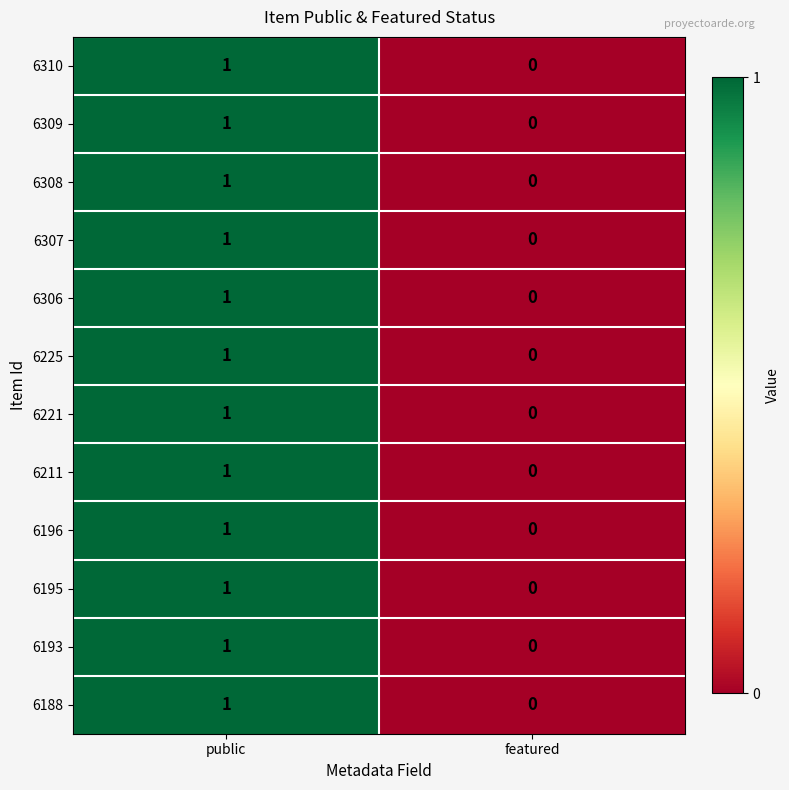

How many series are shown in this chart?

12